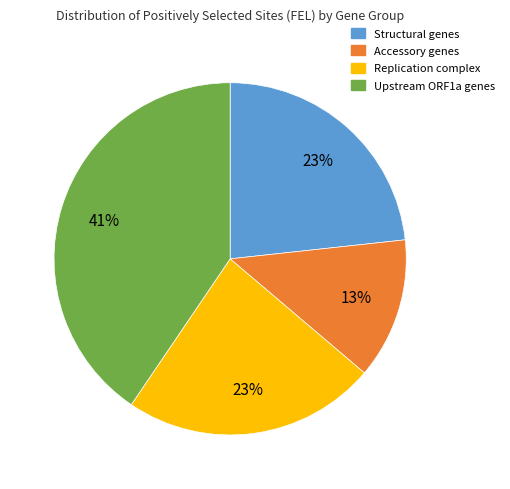

Does any single category account for the majority?

No